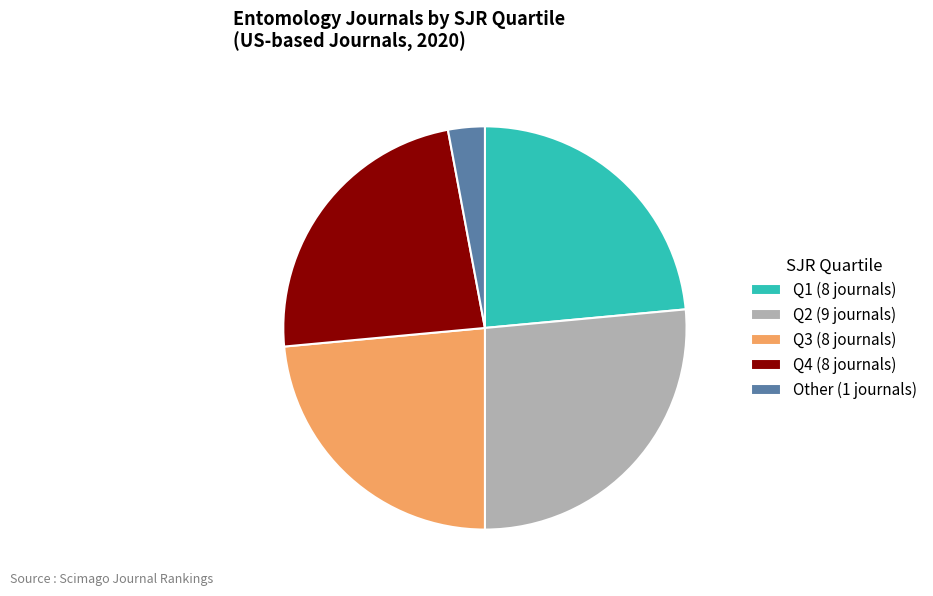

How many segments does this pie chart have?

5